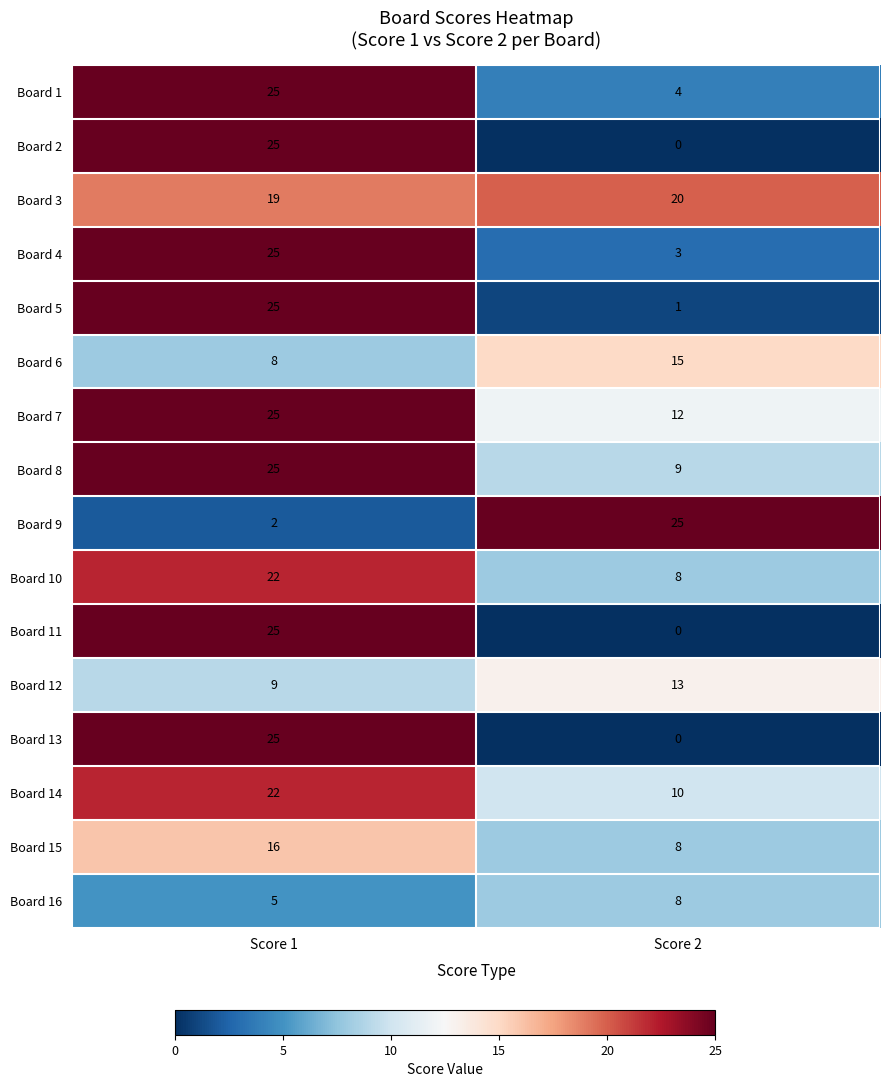

The value of Board 14 at Score 2 is 10. True or false?

True